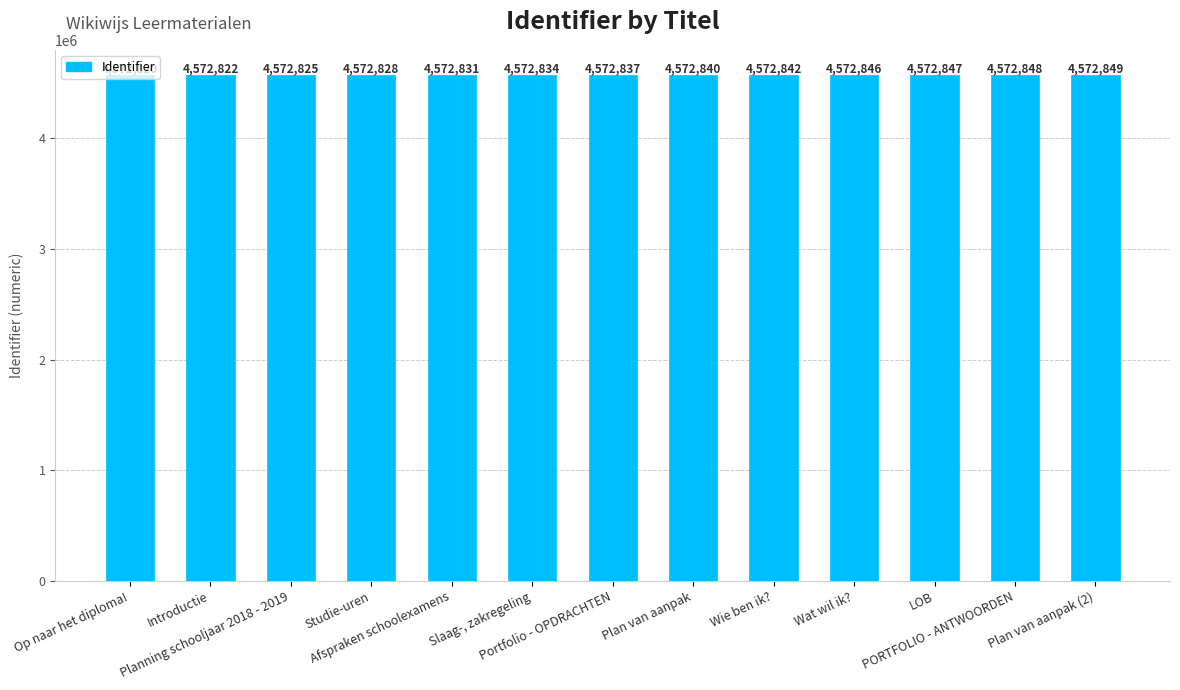

Rank the categories by value from lowest to highest.

Op naar het diploma!, Introductie, Planning schooljaar 2018 - 2019, Studie-uren, Afspraken schoolexamens, Slaag-, zakregeling, Portfolio - OPDRACHTEN, Plan van aanpak, Wie ben ik?, Wat wil ik?, LOB, PORTFOLIO - ANTWOORDEN, Plan van aanpak (2)